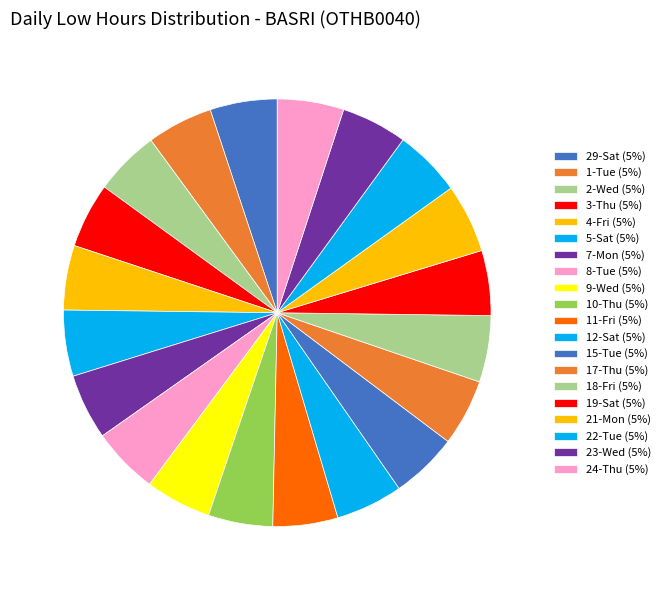

How many slices are in this pie chart?

20